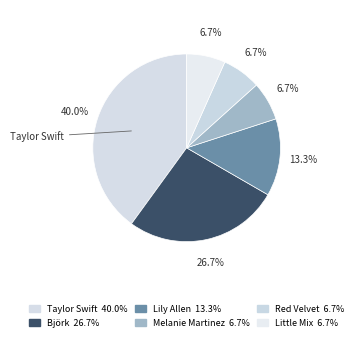

Combined, what portion of the pie is Melanie Martinez and Lily Allen?

20.0%